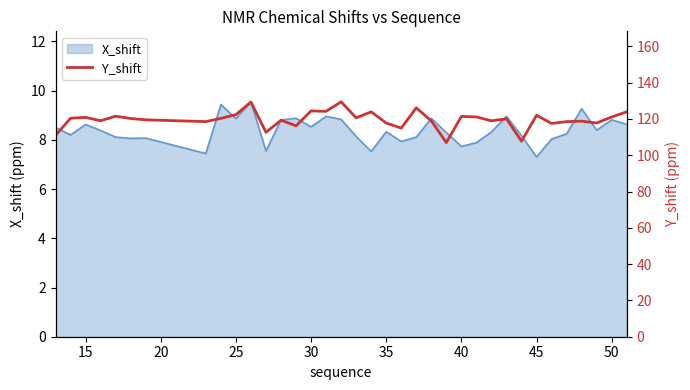

Does the chart display data point markers on the line(s)?

No